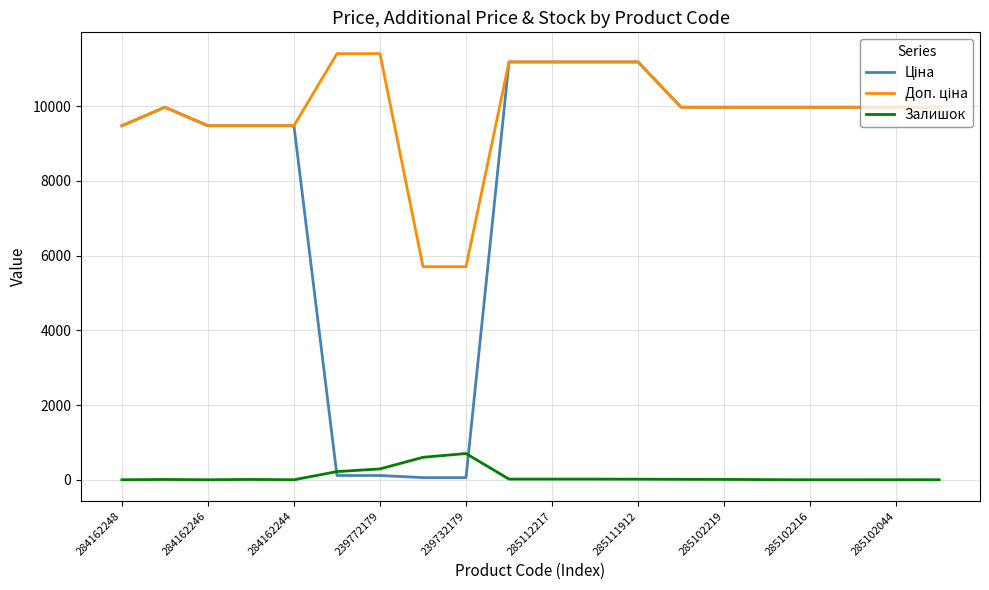

What is the maximum value shown in the chart?

11410.0